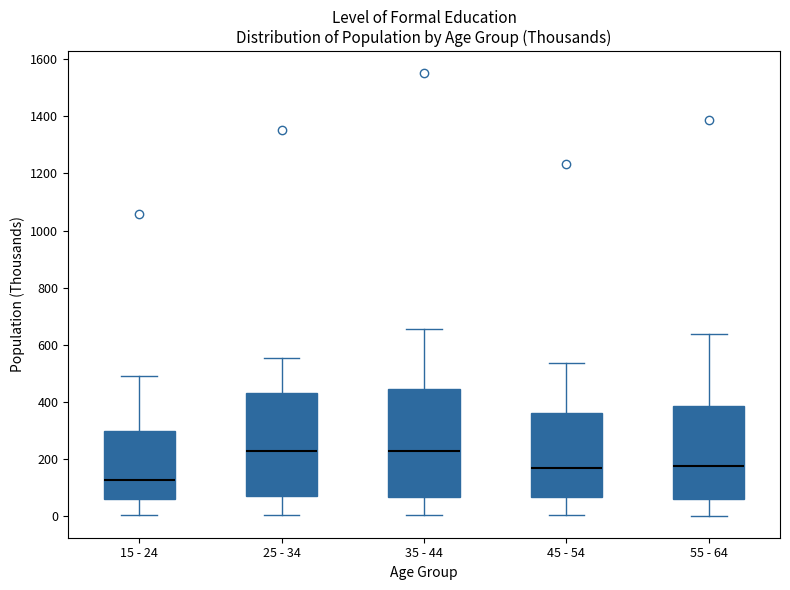

Which box has the lowest median line?

15 - 24